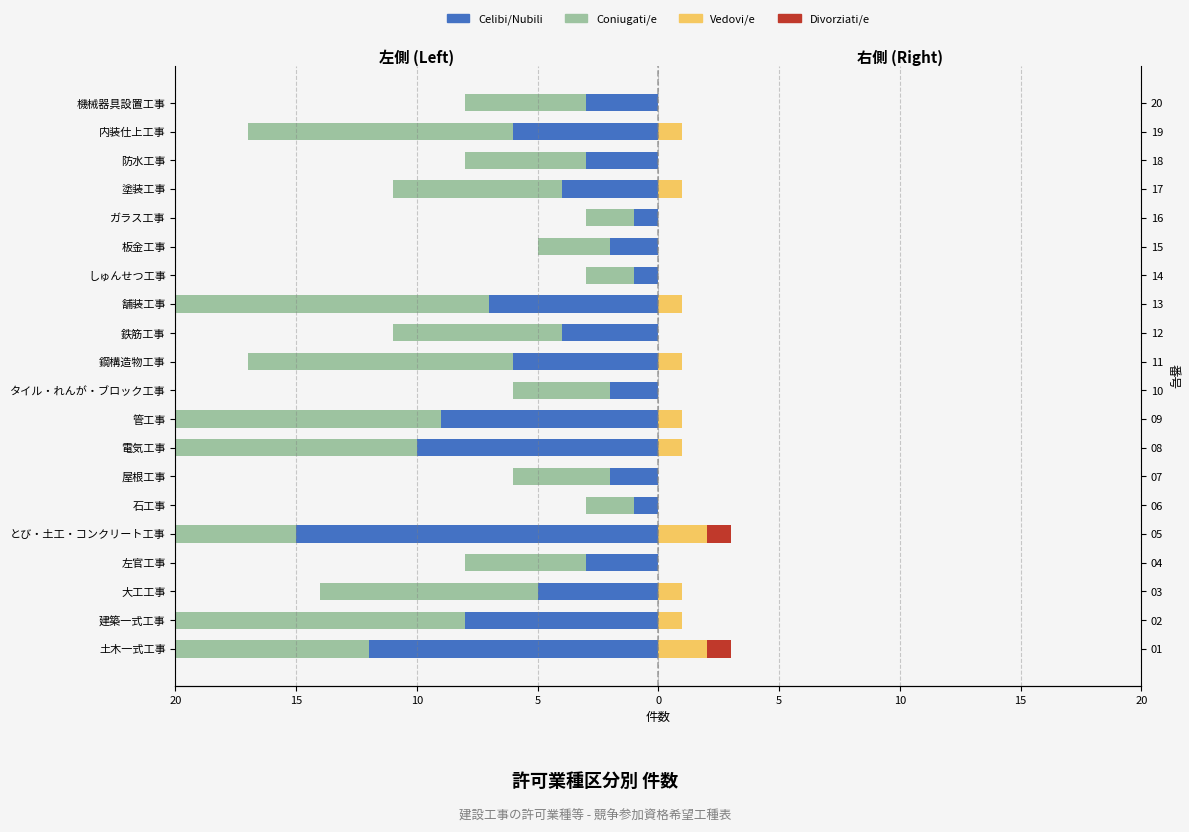

Reading right to left, extract all data points from this chart.

Celibi/Nubili: -3	-6	-3	-4	-1	-2	-1	-7	-4	-6	-2	-9	-10	-2	-1	-15	-3	-5	-8	-12
Coniugati/e: -5	-11	-5	-7	-2	-3	-2	-13	-7	-11	-4	-16	-18	-4	-2	-27	-5	-9	-15	-22
Vedovi/e: 0	1	0	1	0	0	0	1	0	1	0	1	1	0	0	2	0	1	1	2
Divorziati/e: 0	0	0	0	0	0	0	0	0	0	0	0	0	0	0	1	0	0	0	1